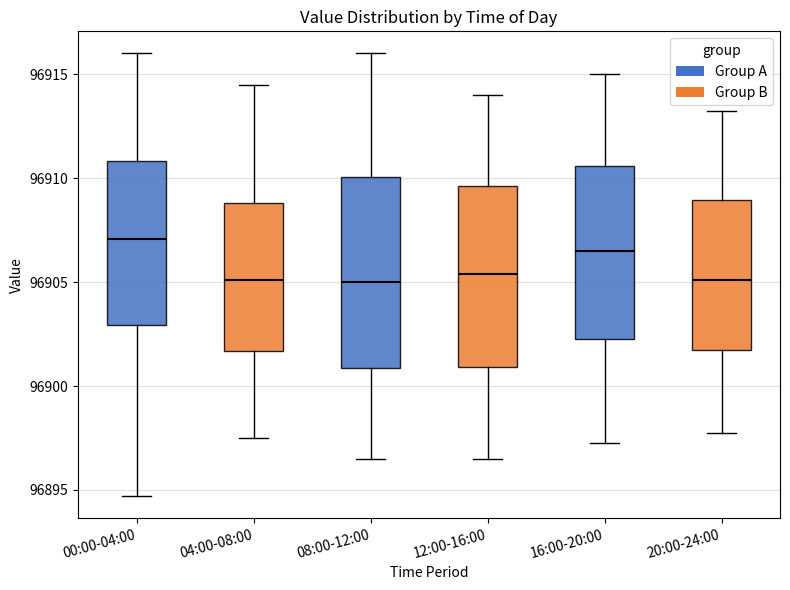

Comparing the boxes themselves (not the whiskers), which one is the tallest?

08:00-12:00